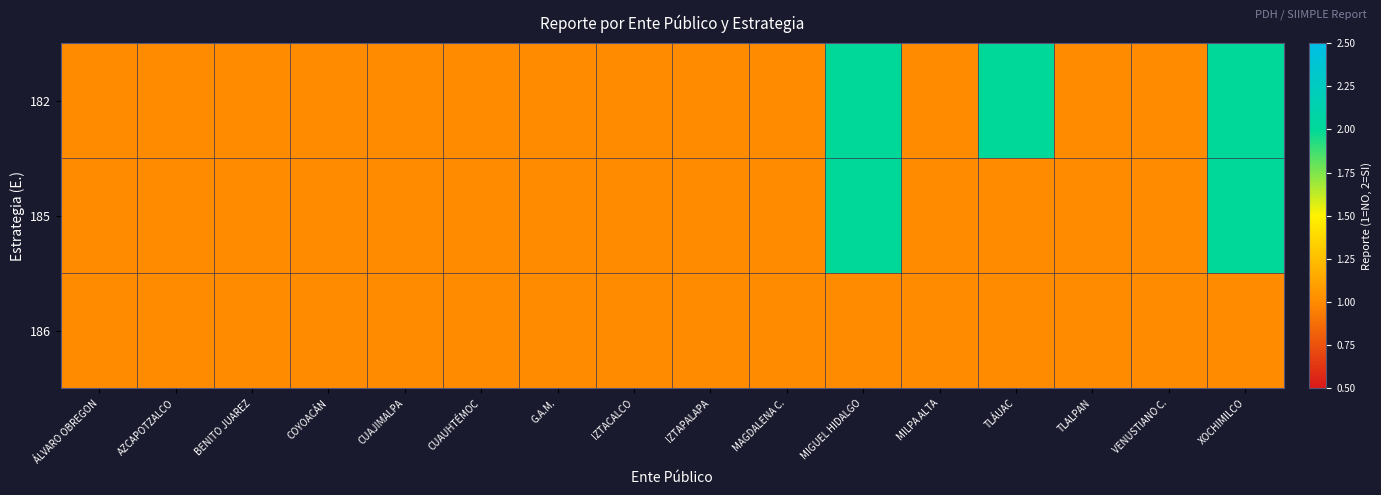

Between MIGUEL HIDALGO and CUAJIMALPA, which is larger?

MIGUEL HIDALGO